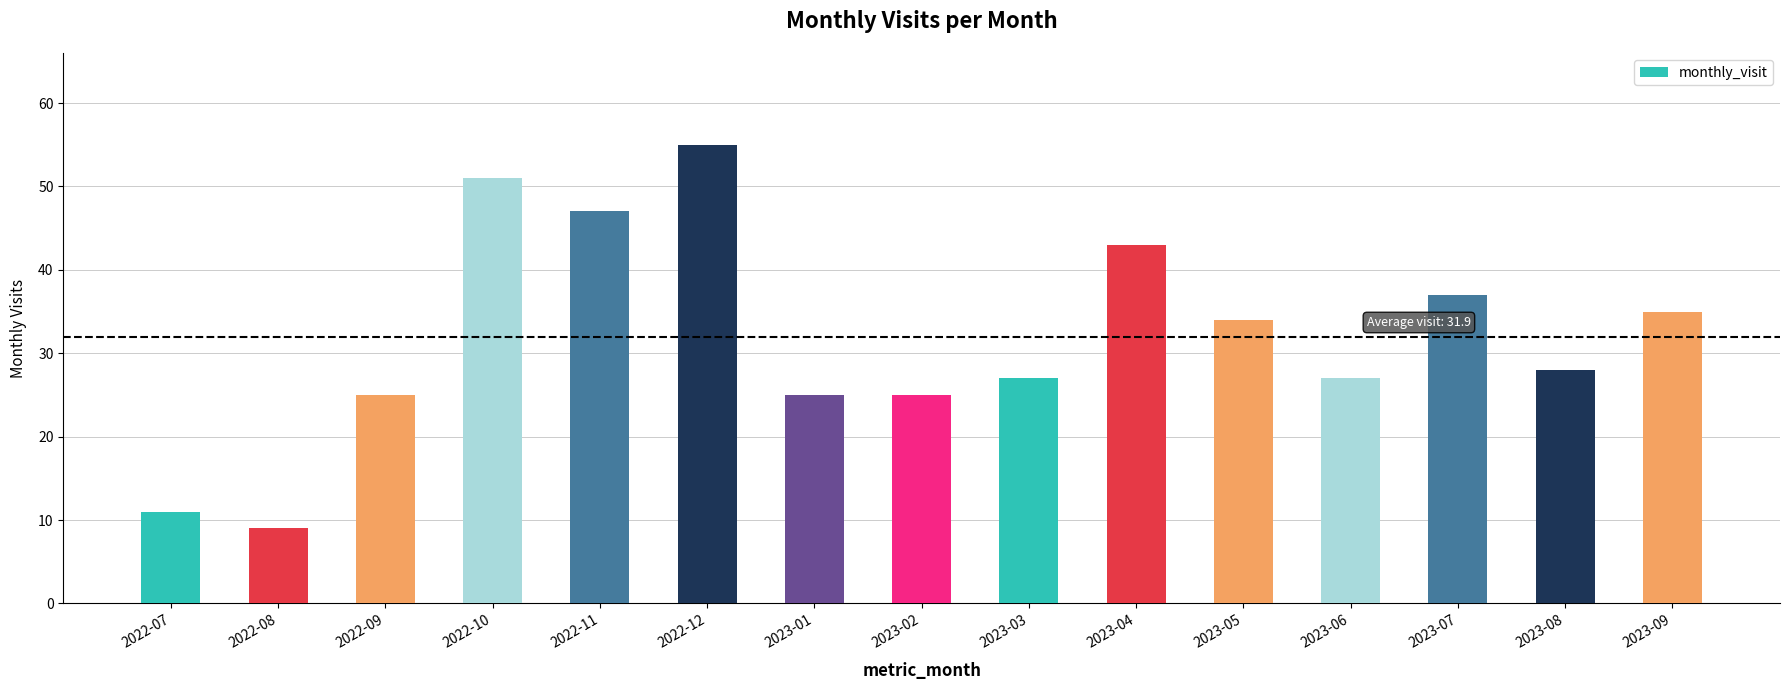

Reading left to right, extract all data points from this chart.

2022-07=11	2022-08=9	2022-09=25	2022-10=51	2022-11=47	2022-12=55	2023-01=25	2023-02=25	2023-03=27	2023-04=43	2023-05=34	2023-06=27	2023-07=37	2023-08=28	2023-09=35